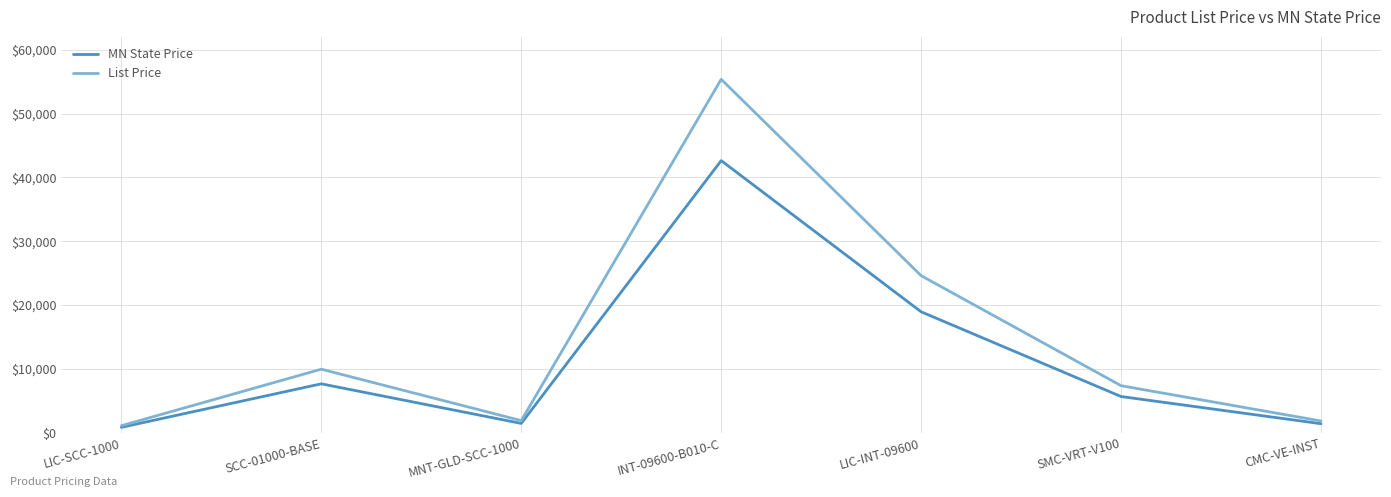

What is the greatest value displayed?

55378.0